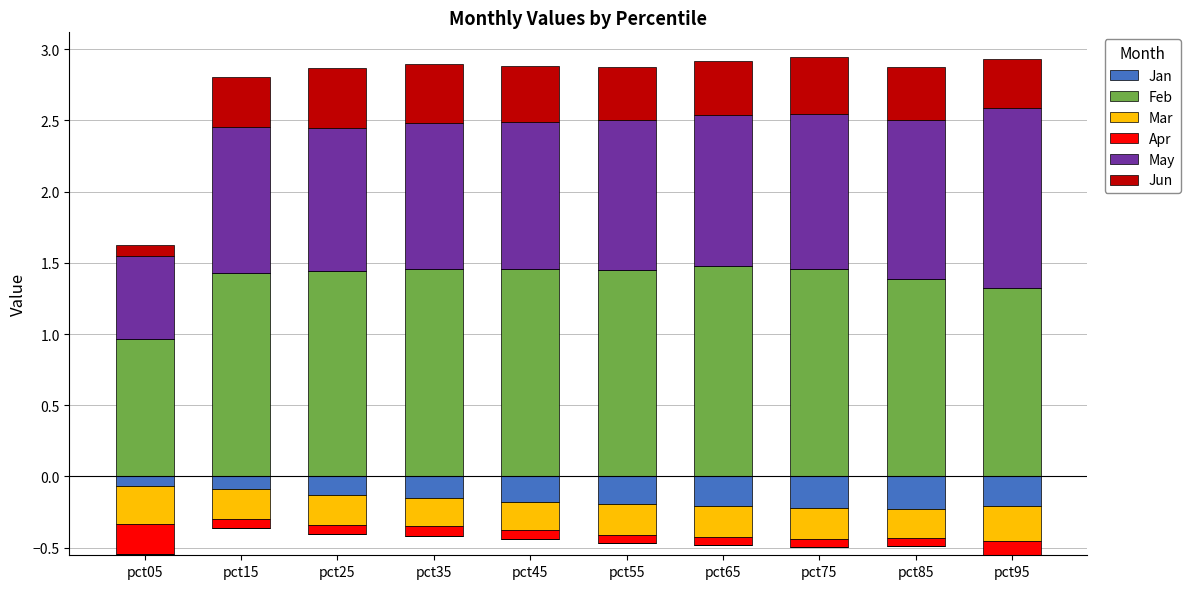

Which category has the highest value in the Jun series?

pct25